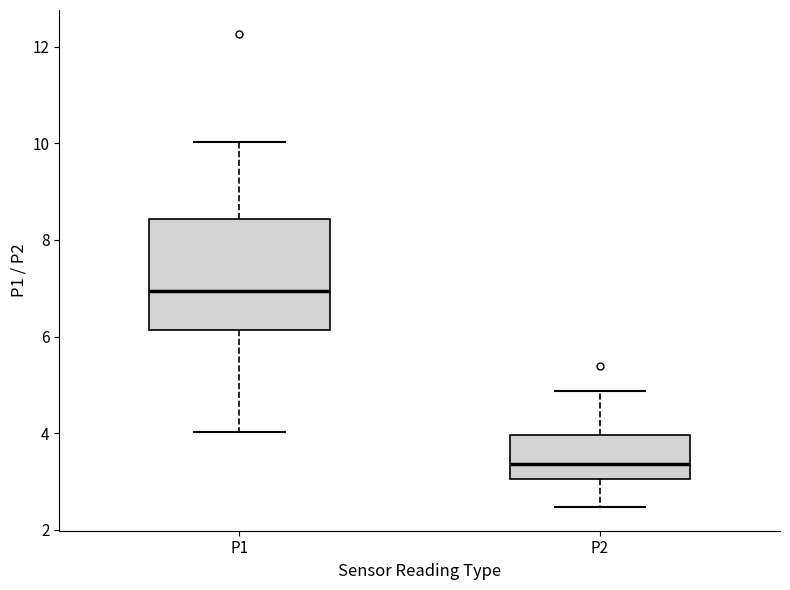

Reading left to right, read every box against the y-axis: the position of its median line, the range the box covers, and the ends of its whiskers. The values are not printed on the chart, so give them approximately, as read against the axis.

P1: median 7.0, box 6.2 to 8.4, whiskers 4.0 to 10.0
P2: median 3.4, box 3.0 to 4.0, whiskers 2.4 to 4.8